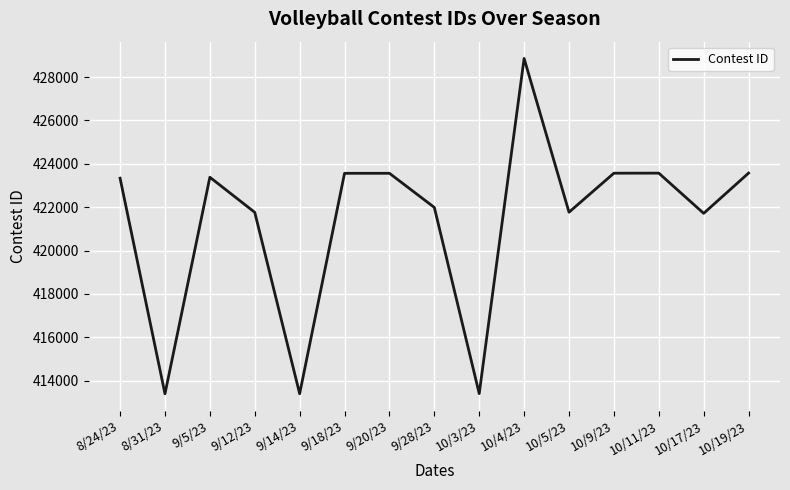

What is the difference between the maximum and second lowest values?

15461